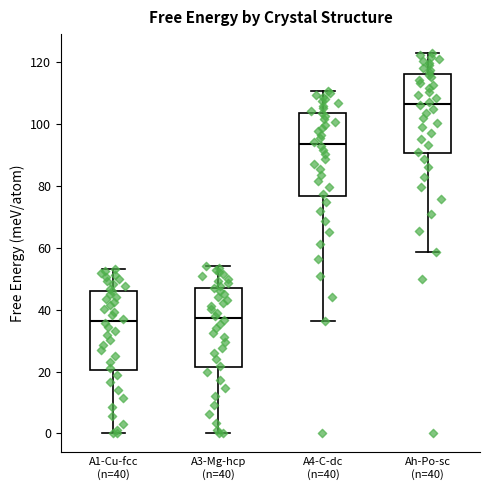

Reading left to right, read every box against the y-axis: the position of its median line, the range the box covers, and the ends of its whiskers. The values are not printed on the chart, so give them approximately, as read against the axis.

A1-Cu-fcc (n=40): median 36, box 20 to 46, whiskers 0 to 54
A3-Mg-hcp (n=40): median 38, box 22 to 48, whiskers 0 to 54
A4-C-dc (n=40): median 94, box 76 to 104, whiskers 36 to 110
Ah-Po-sc (n=40): median 106, box 90 to 116, whiskers 58 to 122